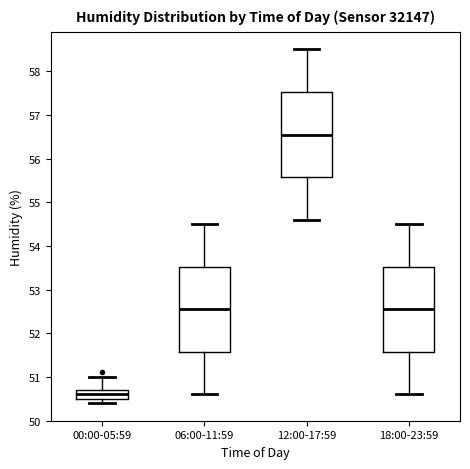

Reading left to right, read every box against the y-axis: the position of its median line, the range the box covers, and the ends of its whiskers. The values are not printed on the chart, so give them approximately, as read against the axis.

00:00-05:59: median 50.6, box 50.5 to 50.7, whiskers 50.4 to 51.0
06:00-11:59: median 52.6, box 51.6 to 53.5, whiskers 50.6 to 54.5
12:00-17:59: median 56.6, box 55.6 to 57.5, whiskers 54.6 to 58.5
18:00-23:59: median 52.6, box 51.6 to 53.5, whiskers 50.6 to 54.5